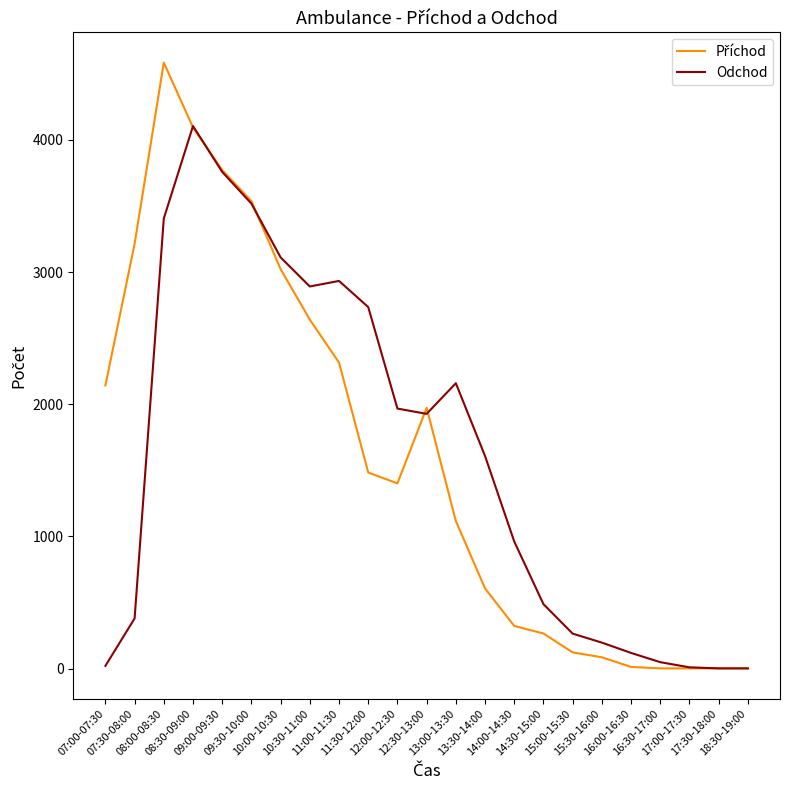

What position from the right is 09:00-09:30?

19